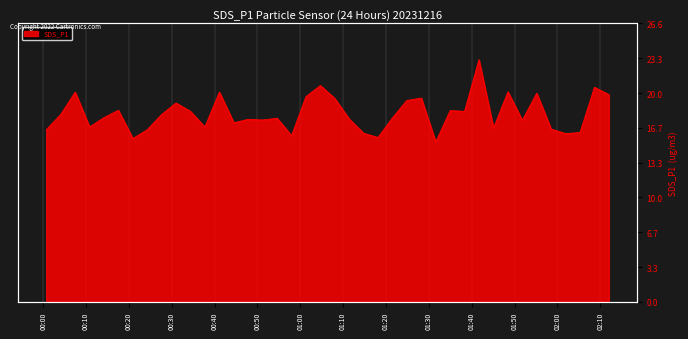

What is the approximate value at 2023/12/16 01:51:49?

17.4